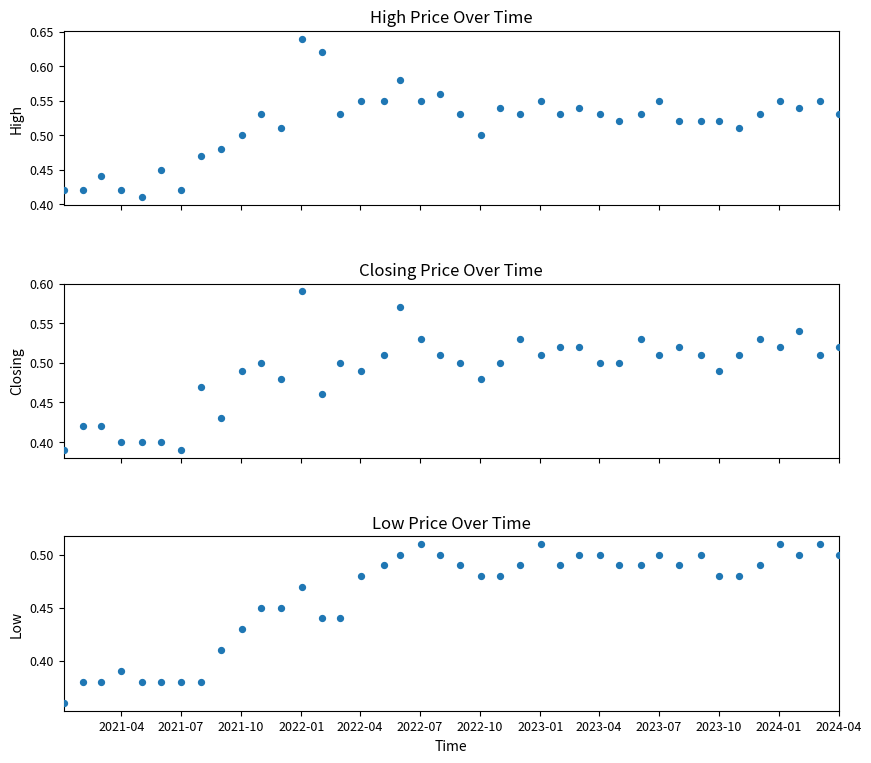

Which series contains the highest Y value?

High